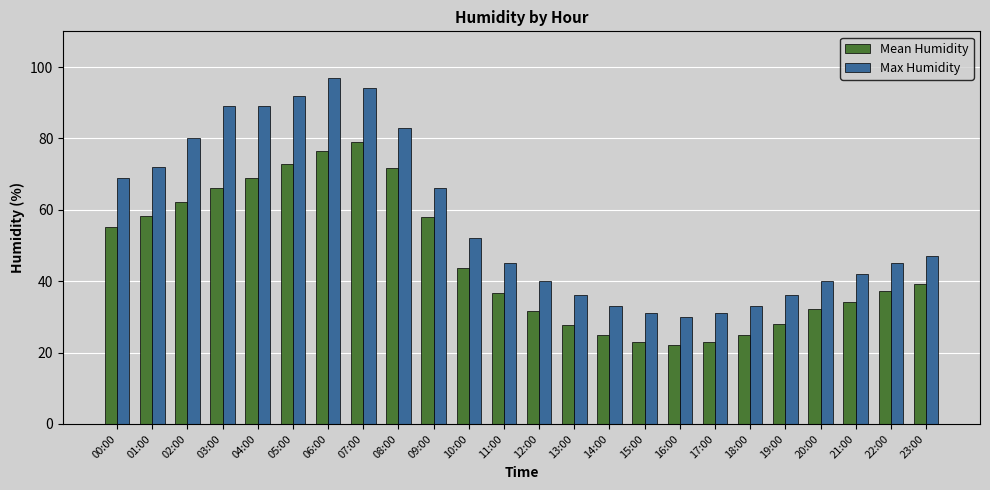

Between 00:00 and 05:00, which series saw the biggest shift?

Max Humidity